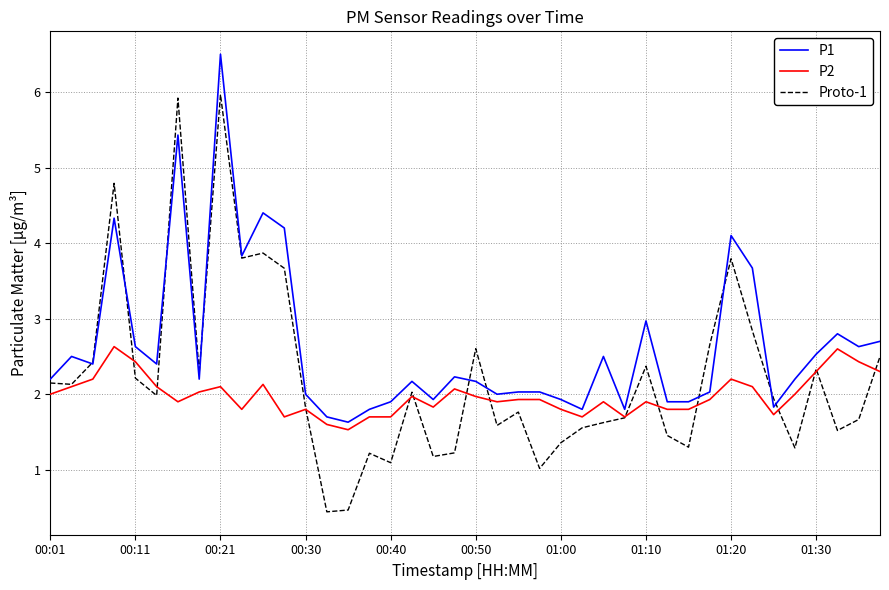

Which series has the largest total across all categories?

P1